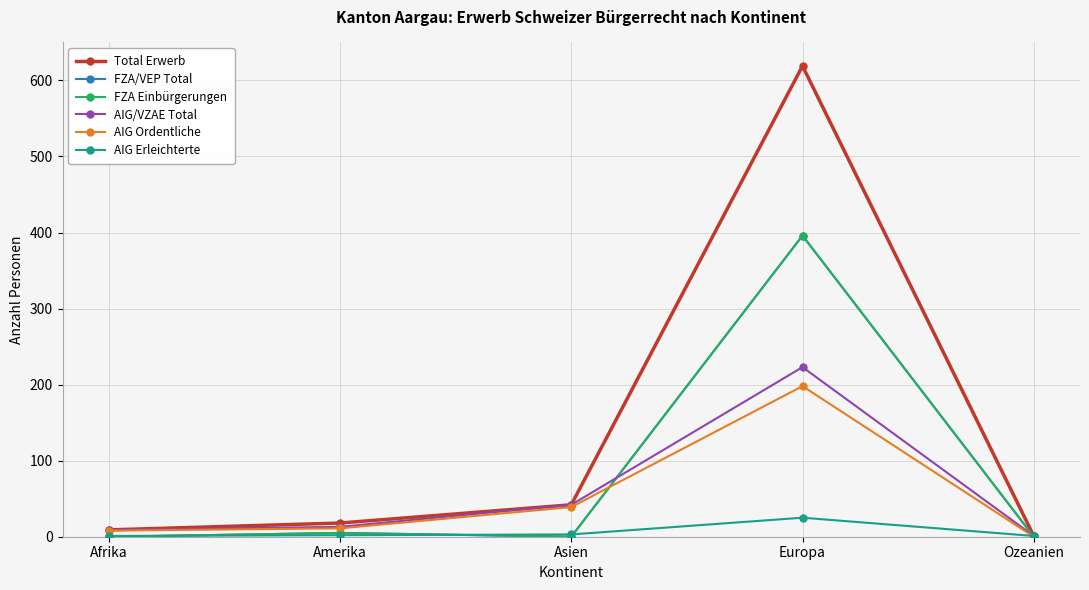

What is the average value of the FZA/VEP Total series?

80